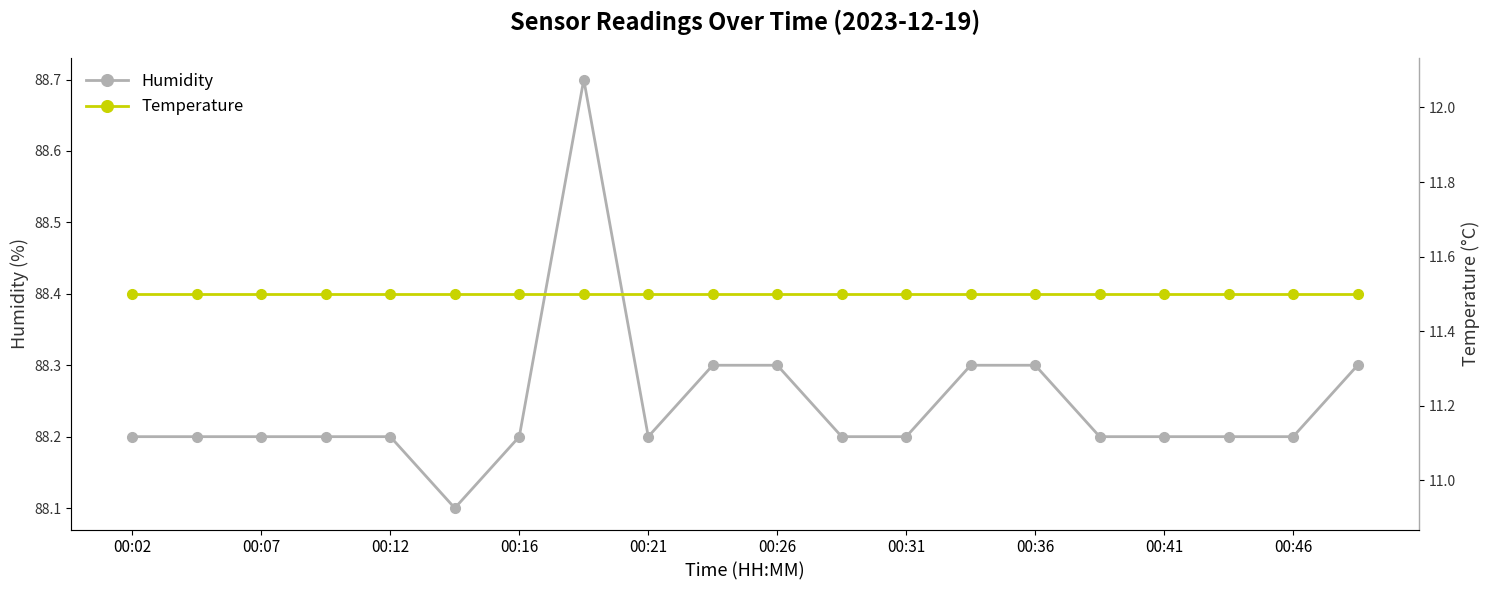

What are all the series names shown in the legend?

Humidity, Temperature